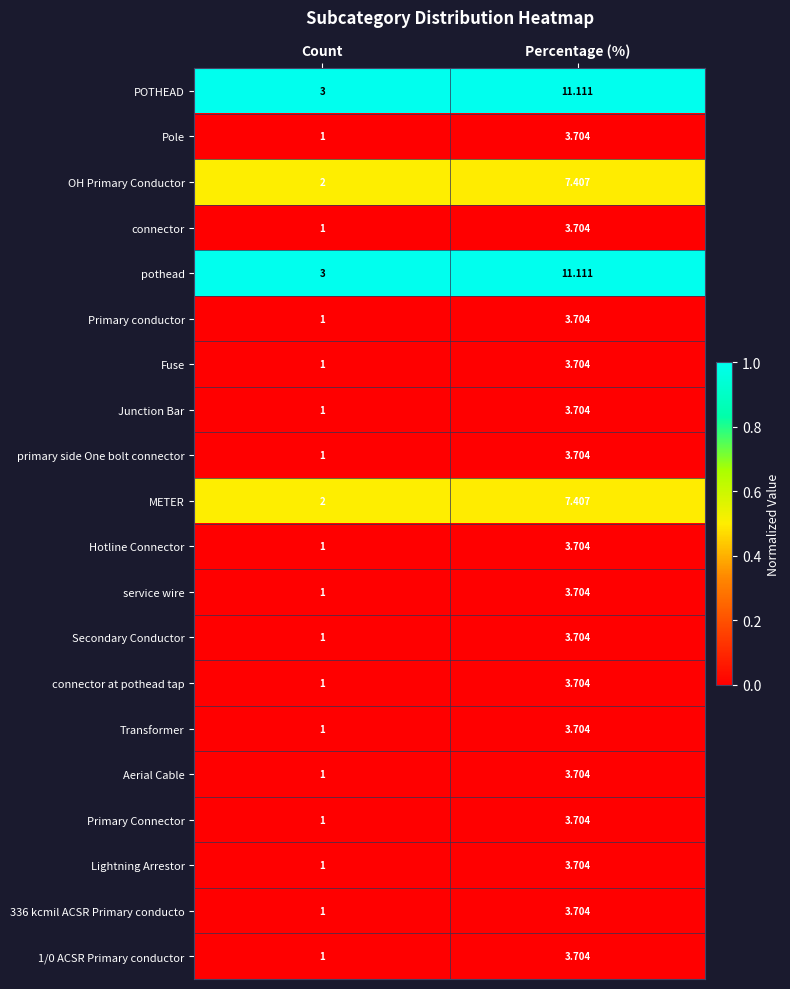

How many categories are shown in the chart?

2